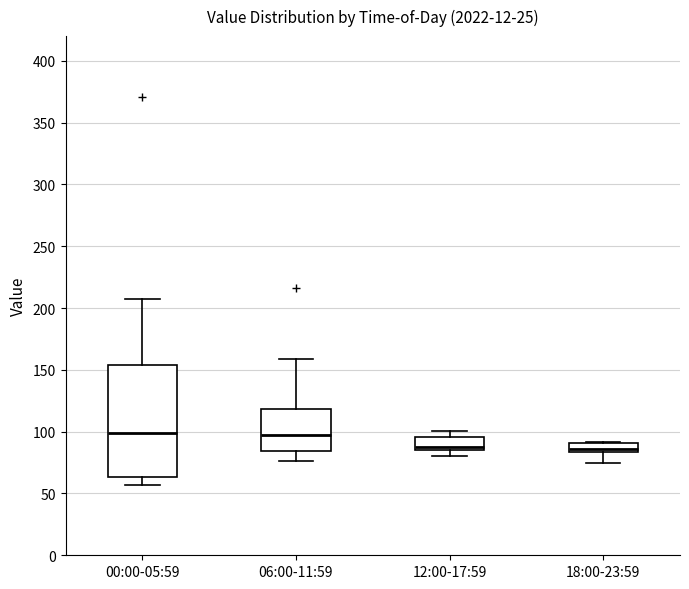

Which box is the tallest, from its lower edge to its upper edge?

00:00-05:59